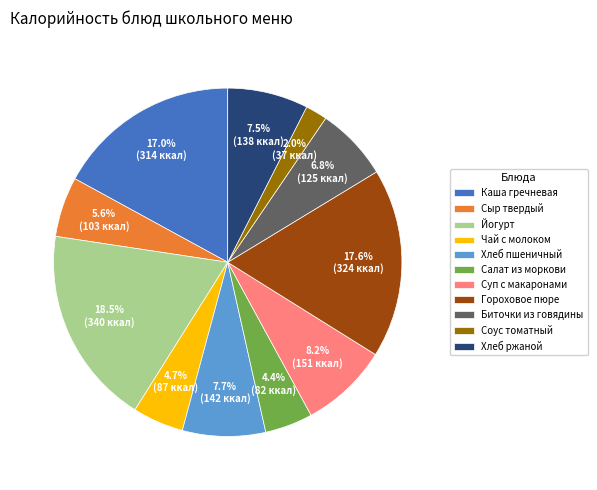

To the nearest percent, what percentage of the pie is Салат из моркови?

4%